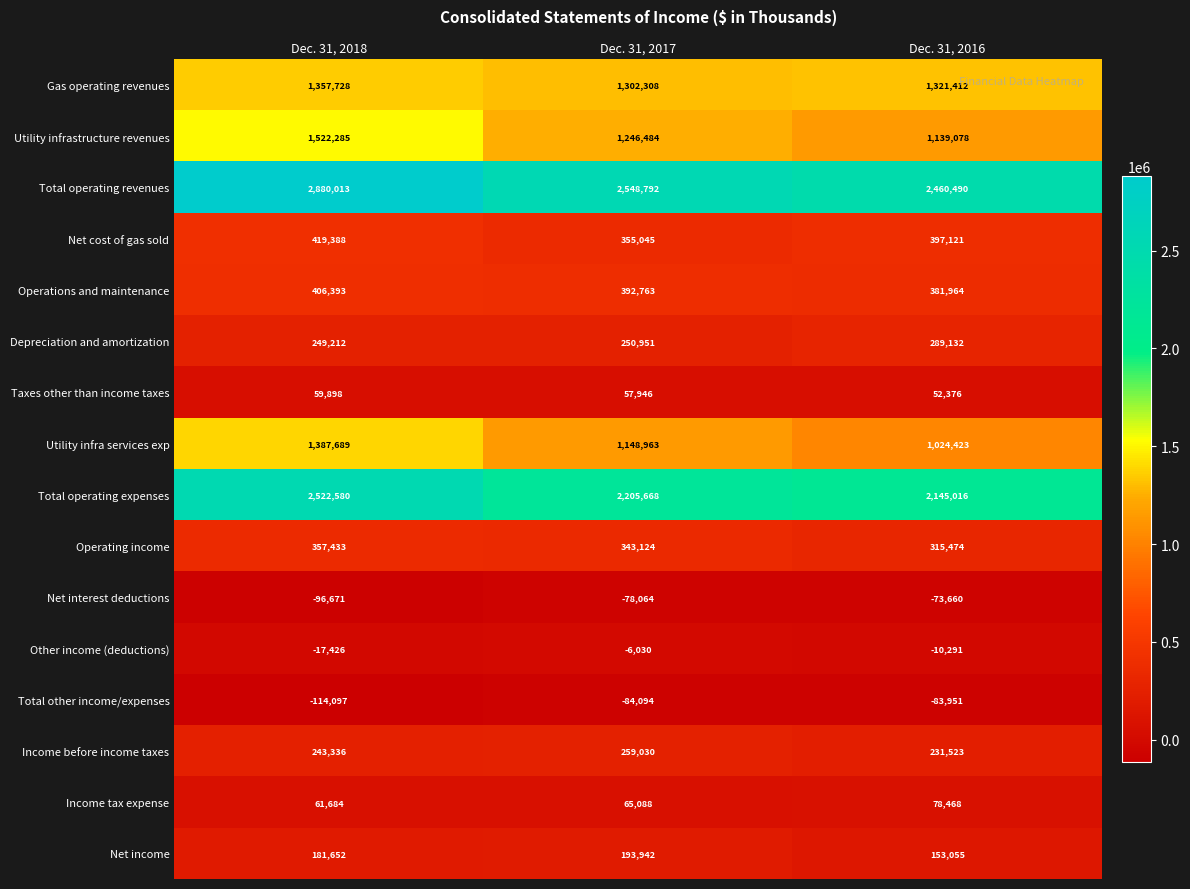

Between Dec. 31, 2018 and Dec. 31, 2016, which series saw the biggest shift?

Total operating revenues